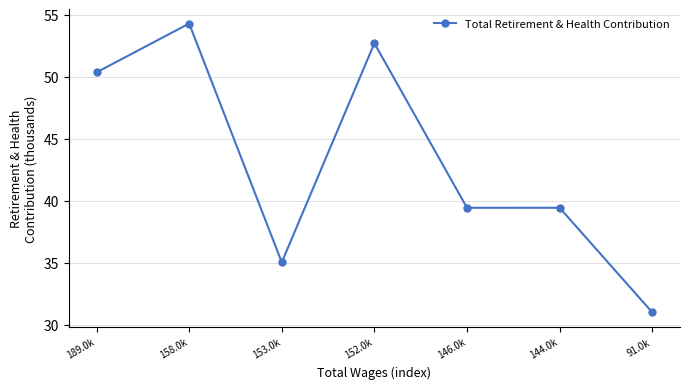

What is the minimum value shown in the chart?

31.0